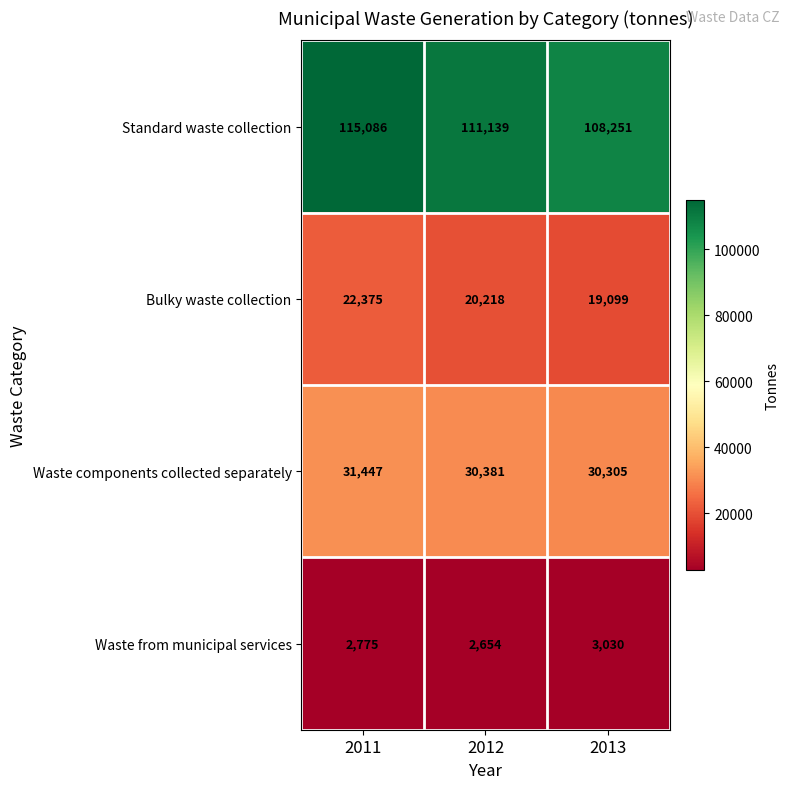

Reading left to right, extract all data points from this chart.

Standard waste collection: 2011=115086	2012=111139	2013=108251
Bulky waste collection: 2011=22375	2012=20218	2013=19099
Waste components collected separately: 2011=31447	2012=30381	2013=30305
Waste from municipal services: 2011=2775	2012=2654	2013=3030